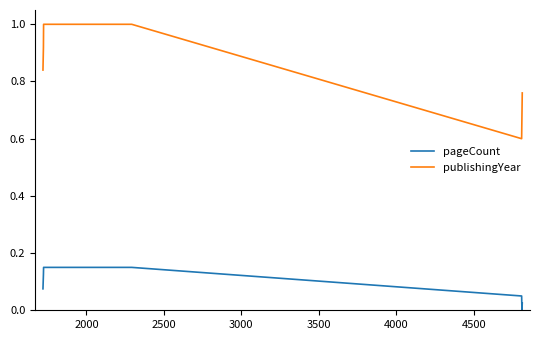

Which series has the largest range (max minus min)?

publishingYear